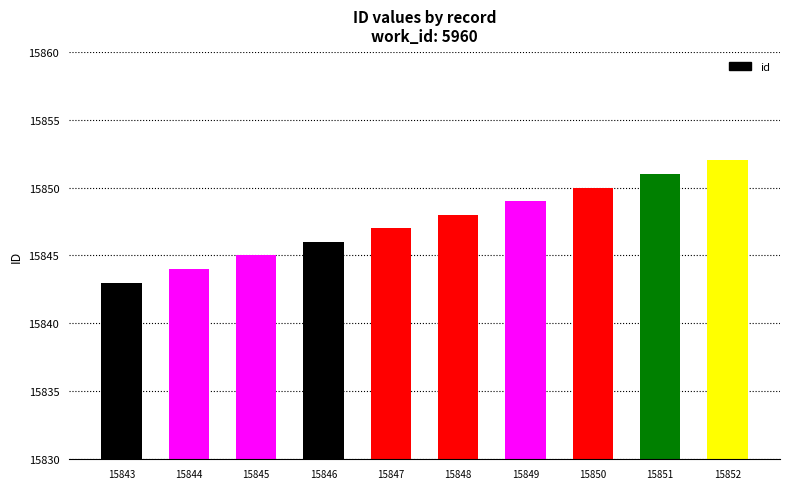

What is the difference between the second highest and second lowest values?

7